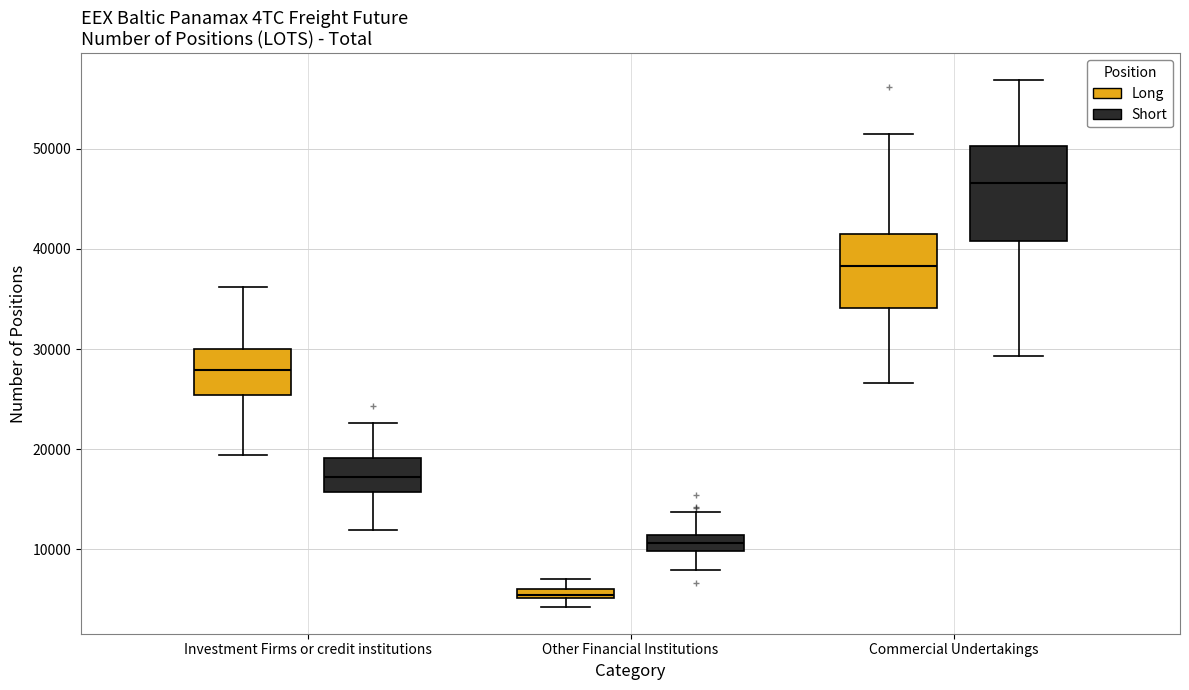

Which box has the highest median line?

Commercial Undertakings (Short)